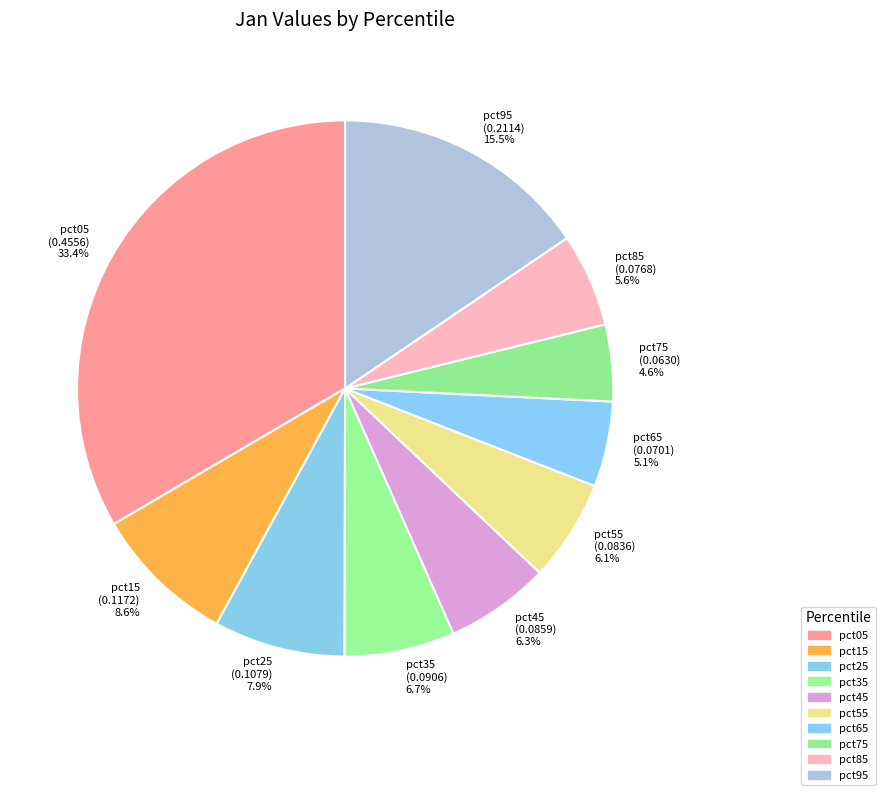

What is the smallest slice in the pie chart?

pct75